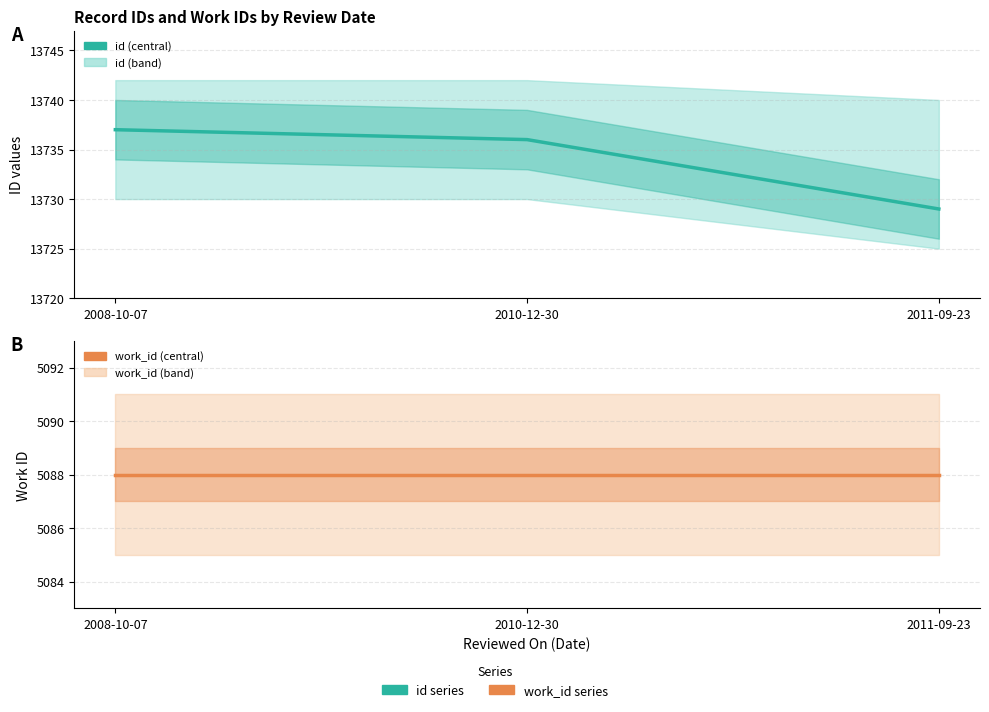

What is the spread (max minus min) of values at 2011-09-23?

8641